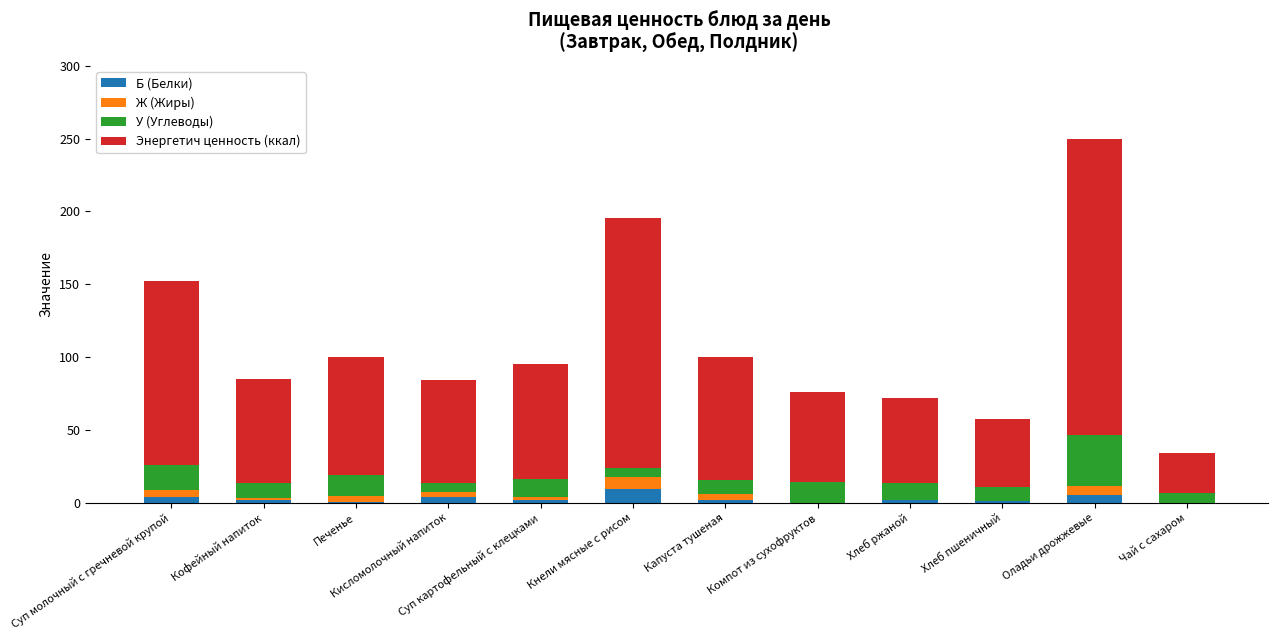

True or false: Б (Белки) has a value of 9.7 at Кнели мясные с рисом.

True